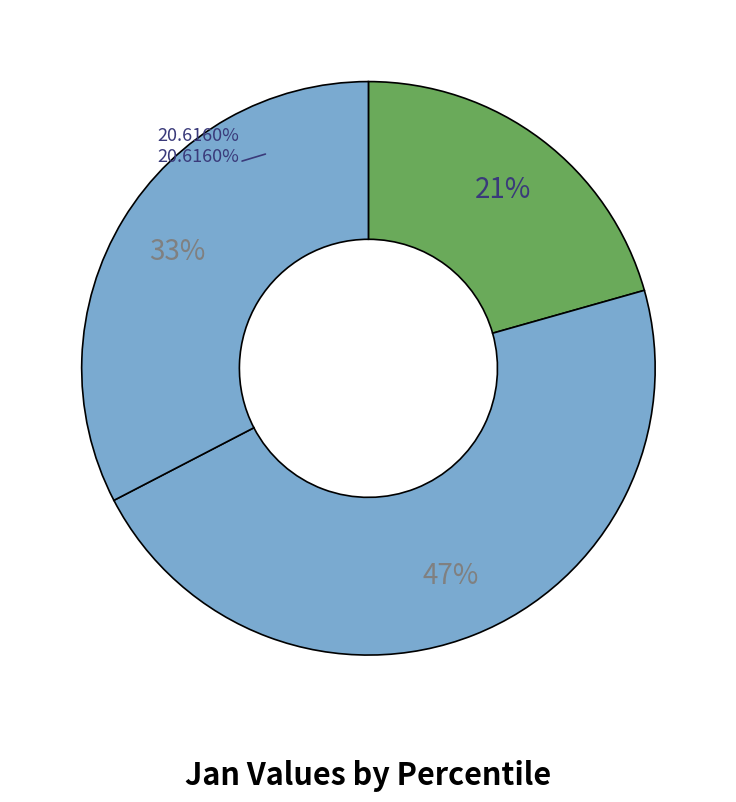

Do pct65 and pct55 together represent more than half of the pie?

No